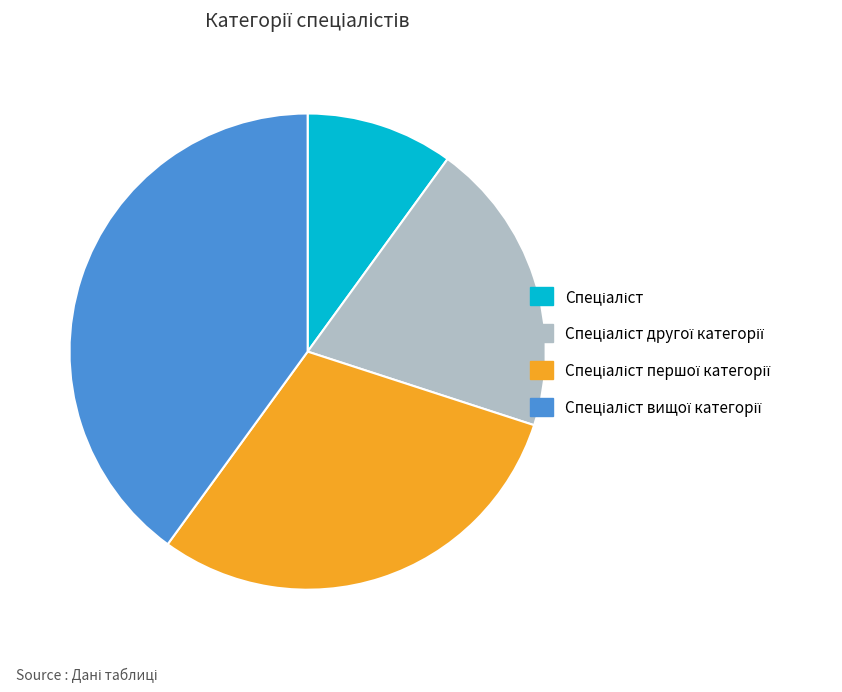

Does any single category account for the majority?

No